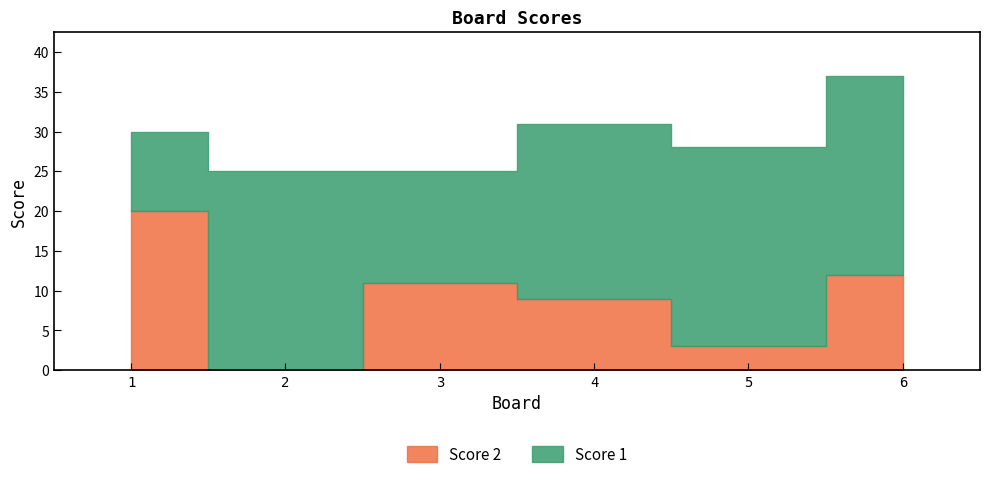

At how many categories does at least one series exceed 15?

5